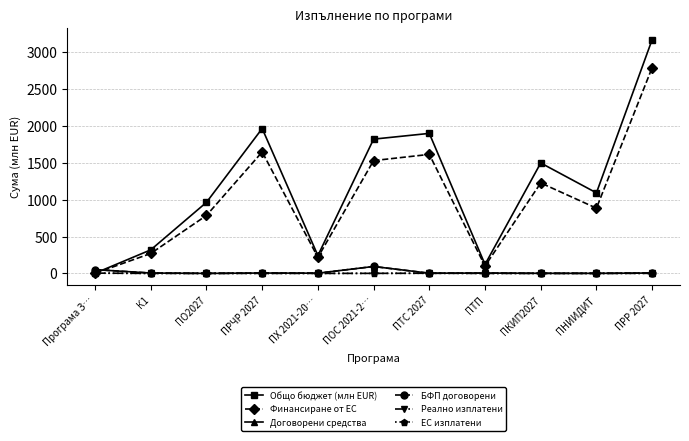

The value of ЕС изплатени at ПКИП2027 is 0.0. True or false?

True